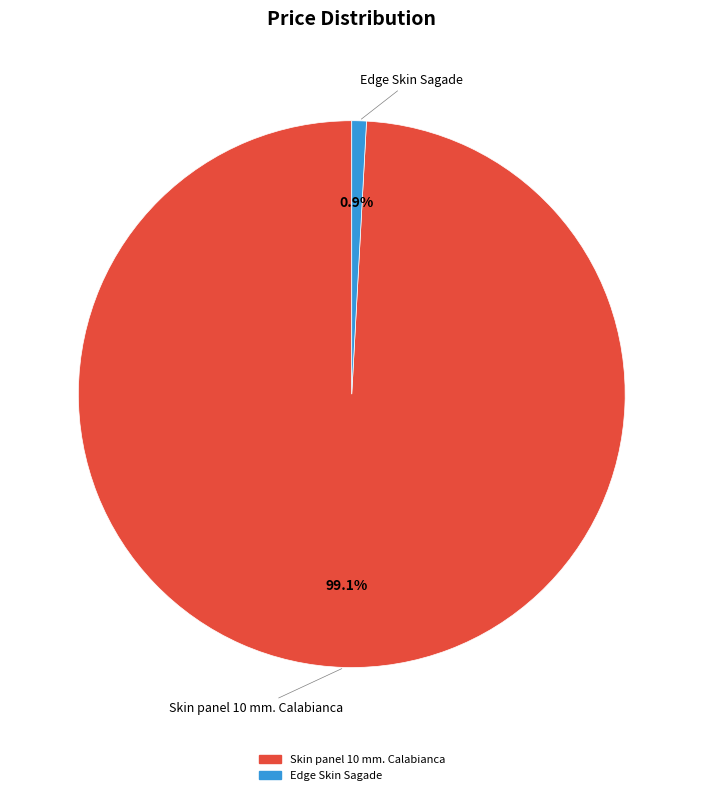

To the nearest percent, what is the difference between the Edge Skin Sagade and Skin panel 10 mm. Calabianca slice percentages?

98%